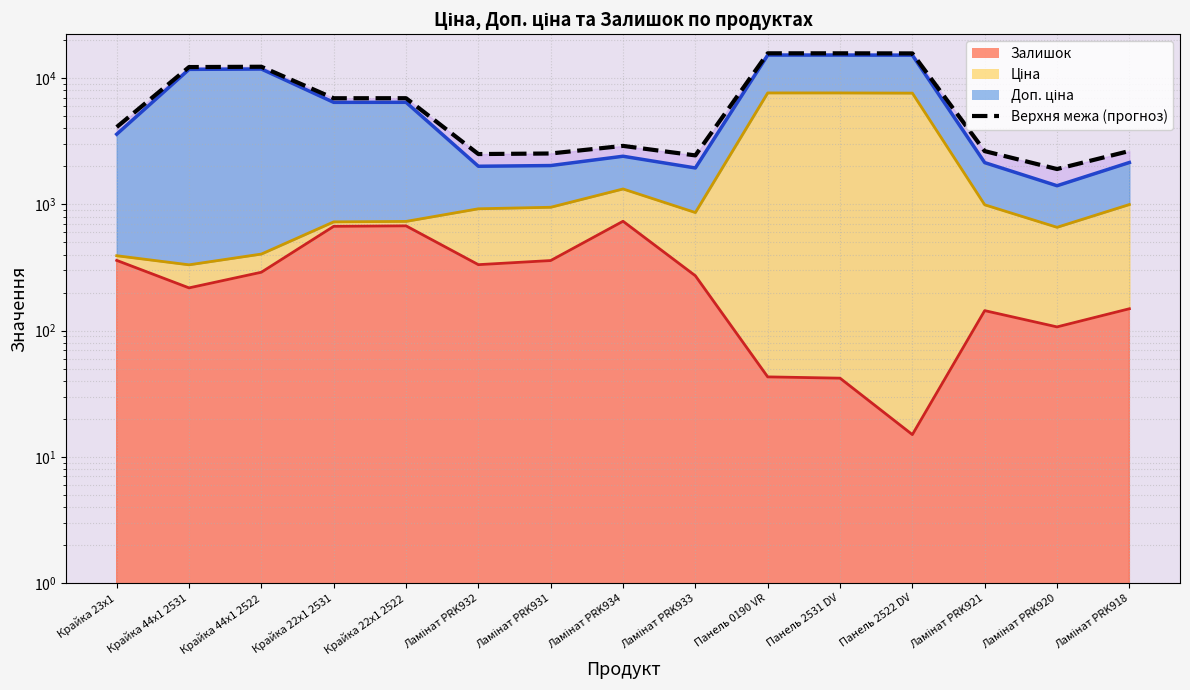

Approximately how many times larger is the value at Панель 2522 DV compared to Панель 2531 DV?

1.0